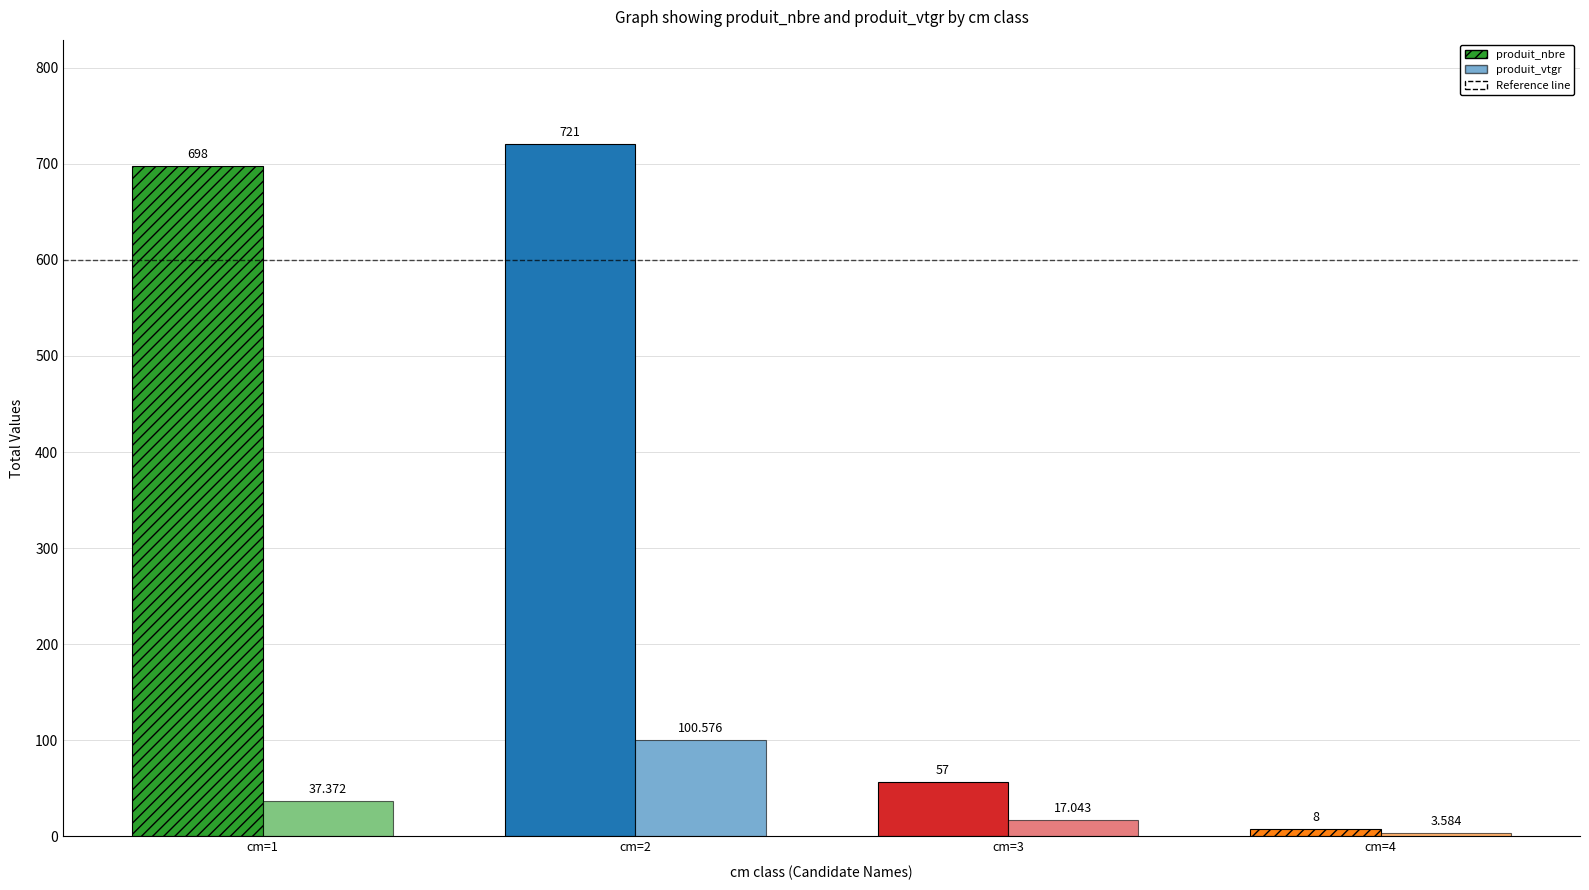

At which label does produit_vtgr reach its minimum?

cm=4